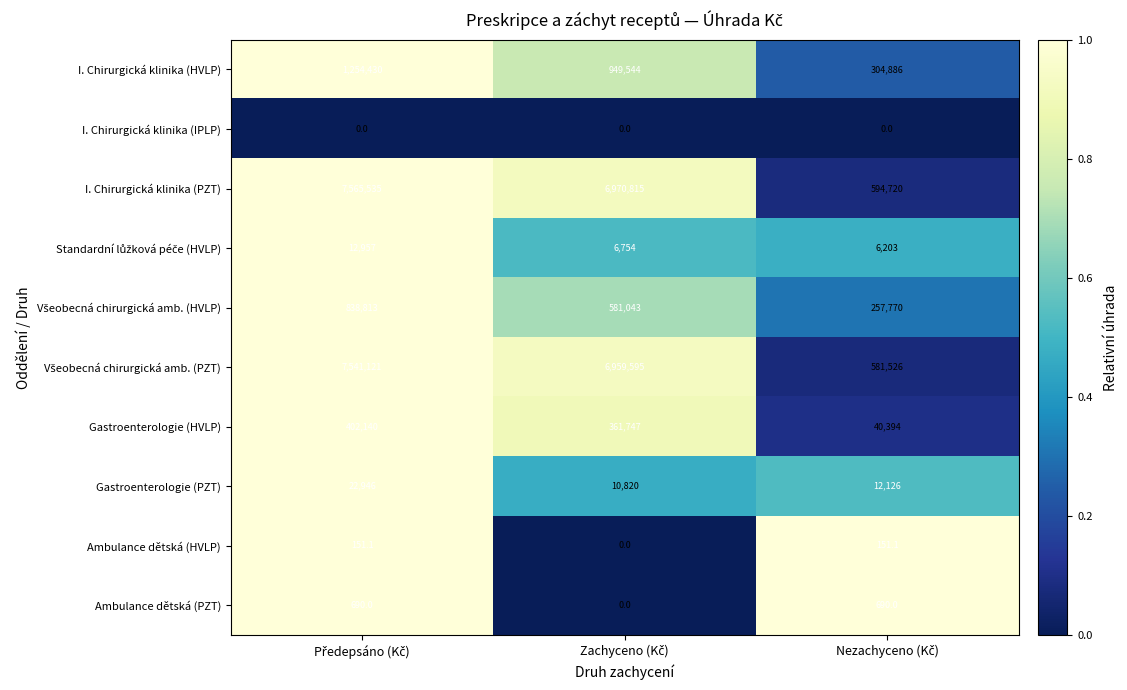

What is the maximum value shown in the chart?

7565535.0